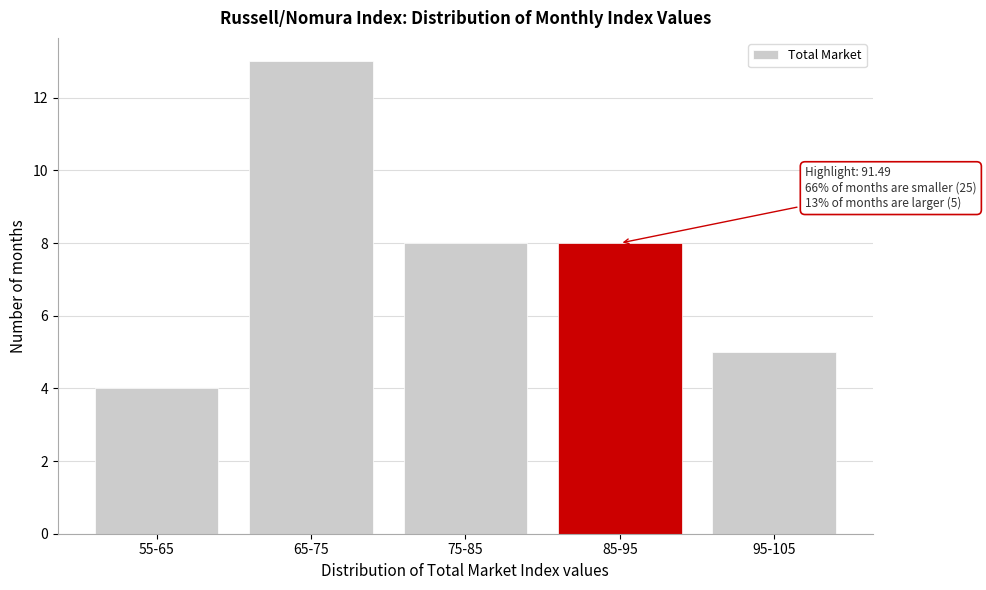

Reading left to right, list all the values displayed in this chart.

55-65=4	65-75=13	75-85=8	85-95=8	95-105=5